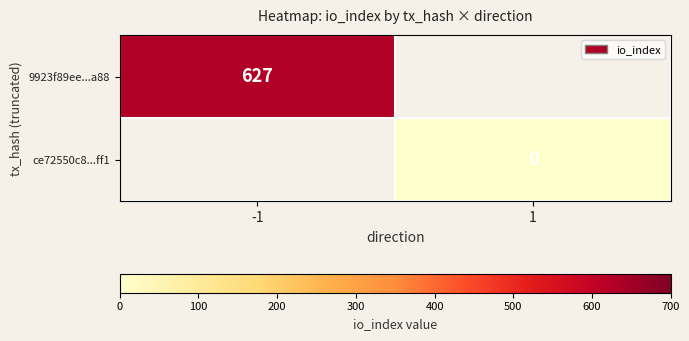

The value of 9923f89ee...a88 at -1 is 627. True or false?

True